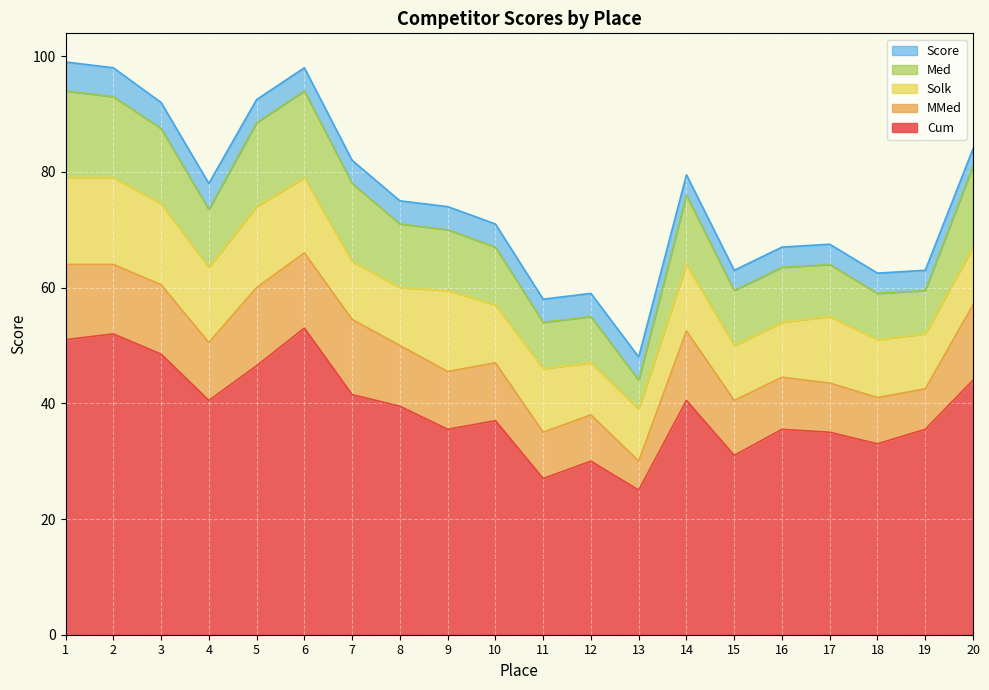

At which label is MMed closest to 9?

16